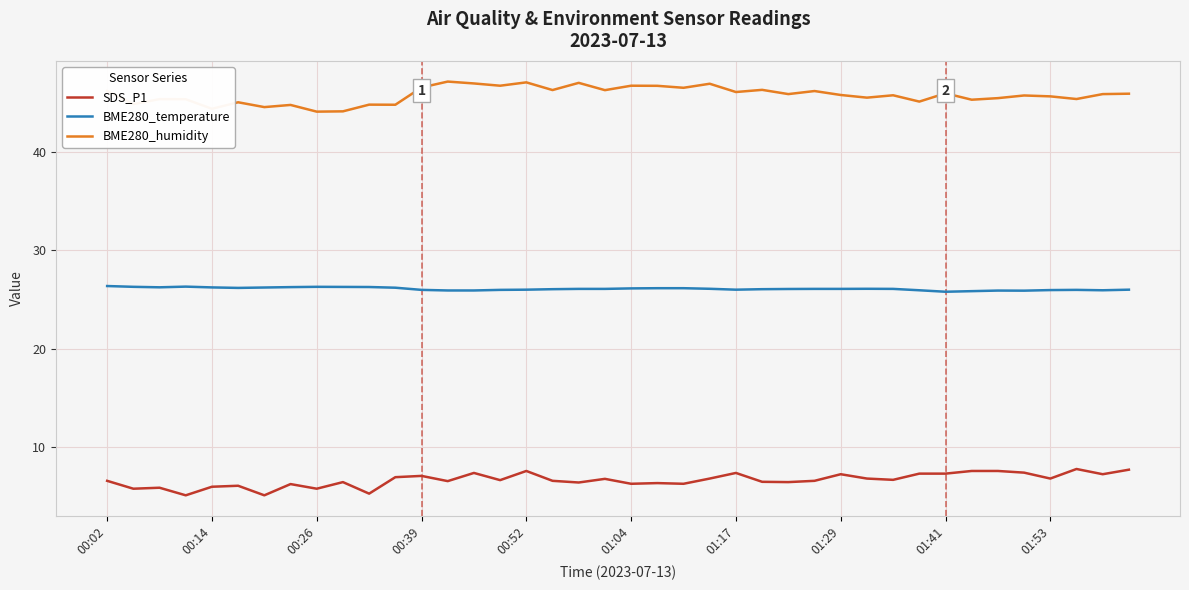

What are all the series names shown in the legend?

SDS_P1, BME280_temperature, BME280_humidity